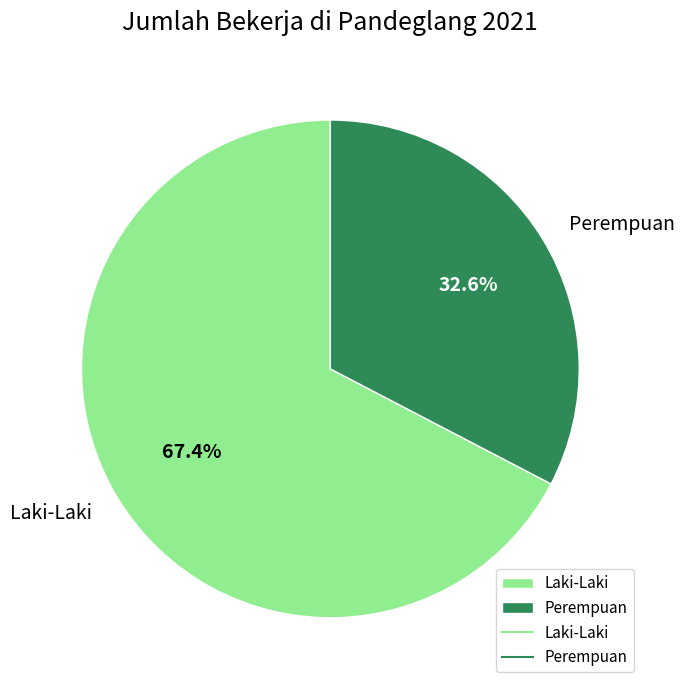

Count the number of slices in the pie.

2